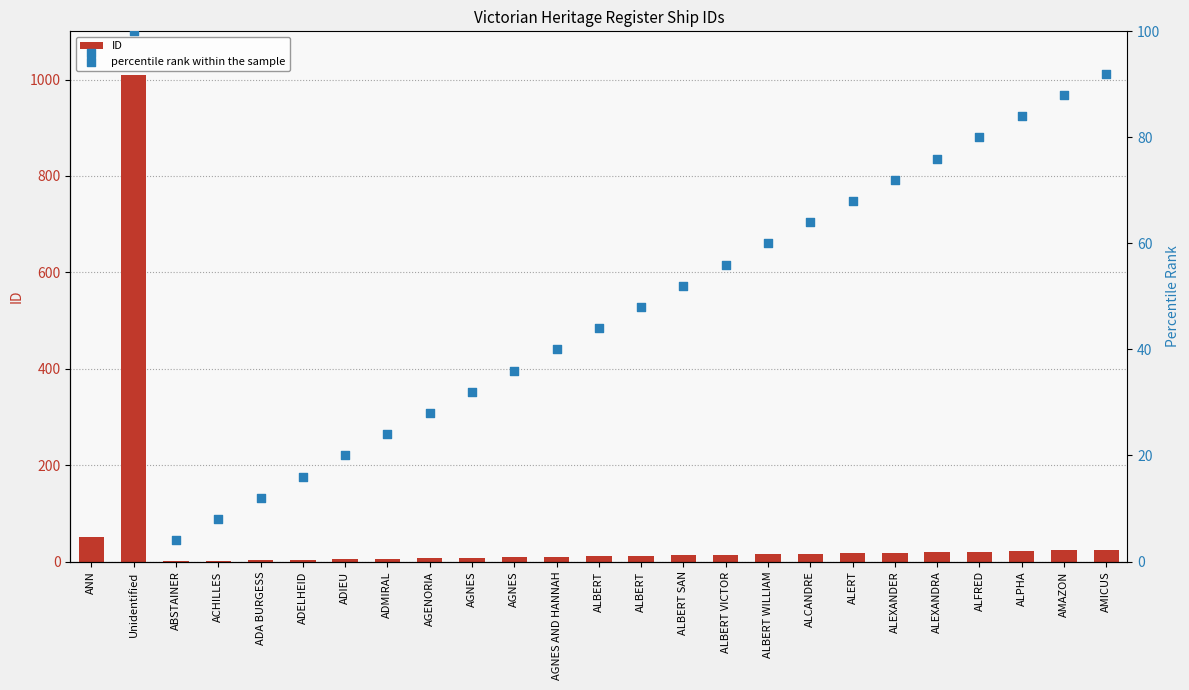

At how many categories does at least one series exceed 689?

1